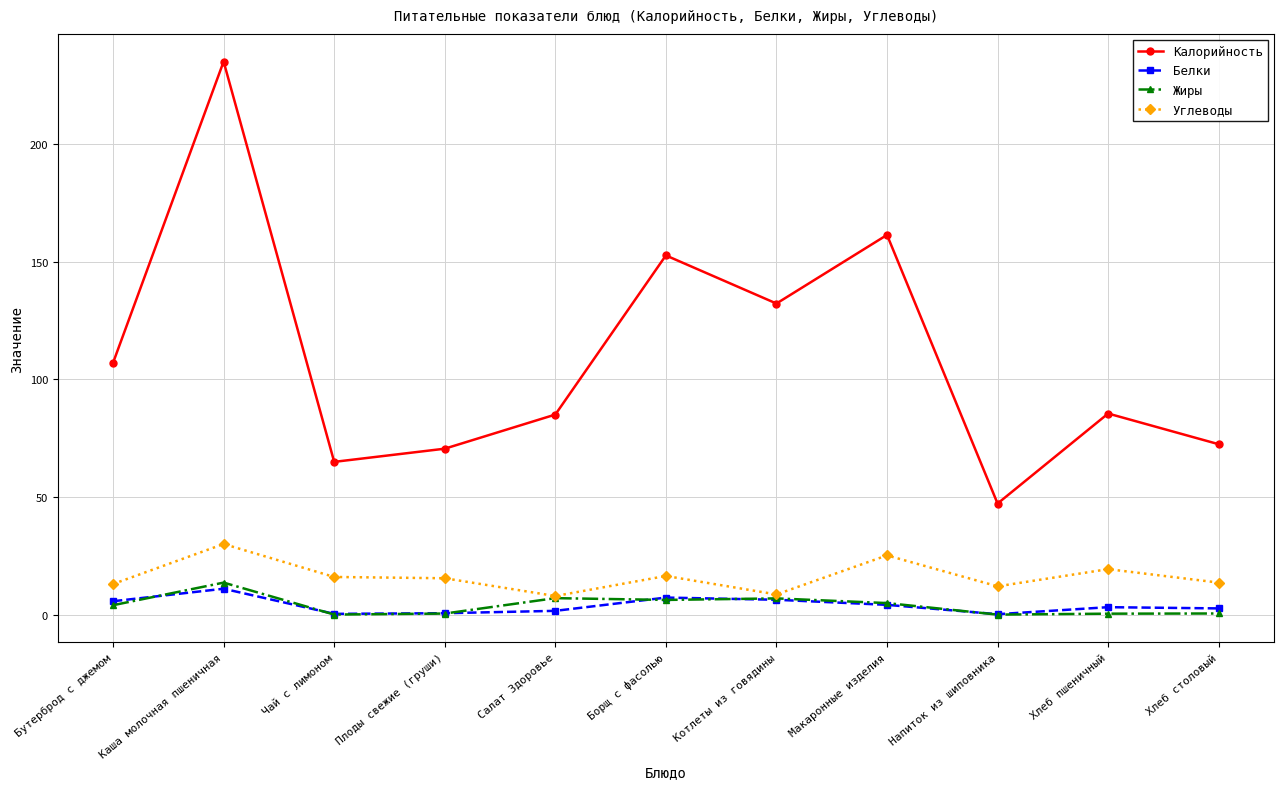

What is the maximum value shown in the chart?

235.0